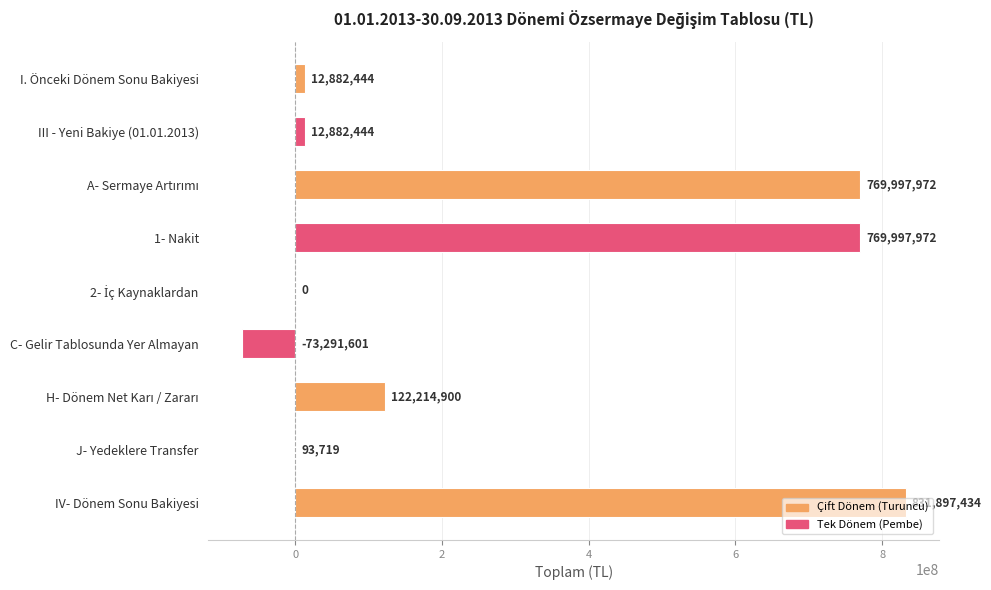

Which category has the highest value across all series?

IV- Dönem Sonu Bakiyesi